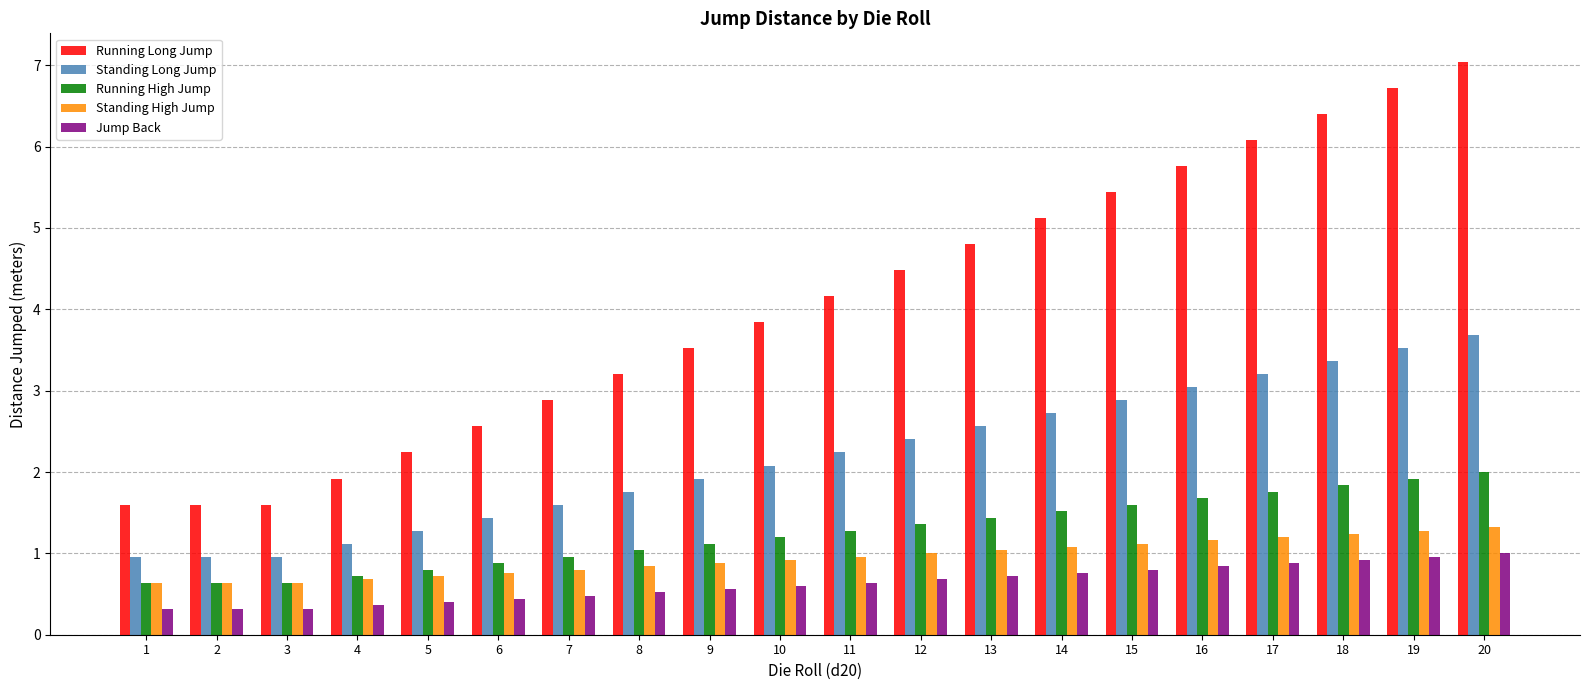

Which series has the widest spread of values?

Running Long Jump